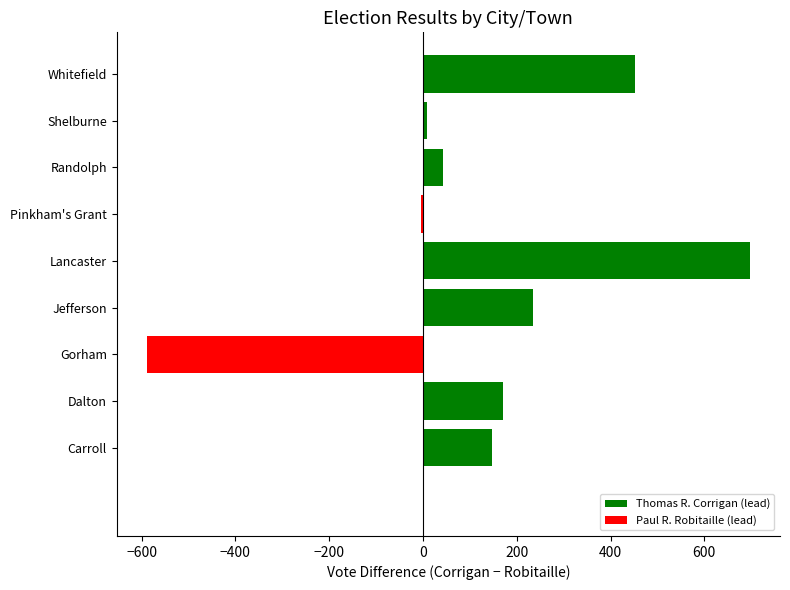

What is the change in value from Gorham to Jefferson?

+823